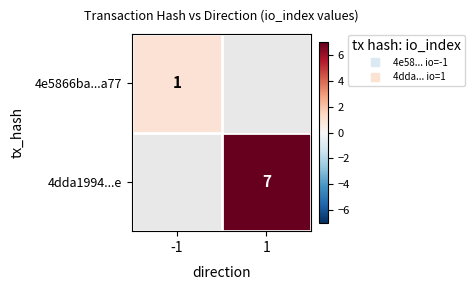

Count the number of data series in this chart.

2